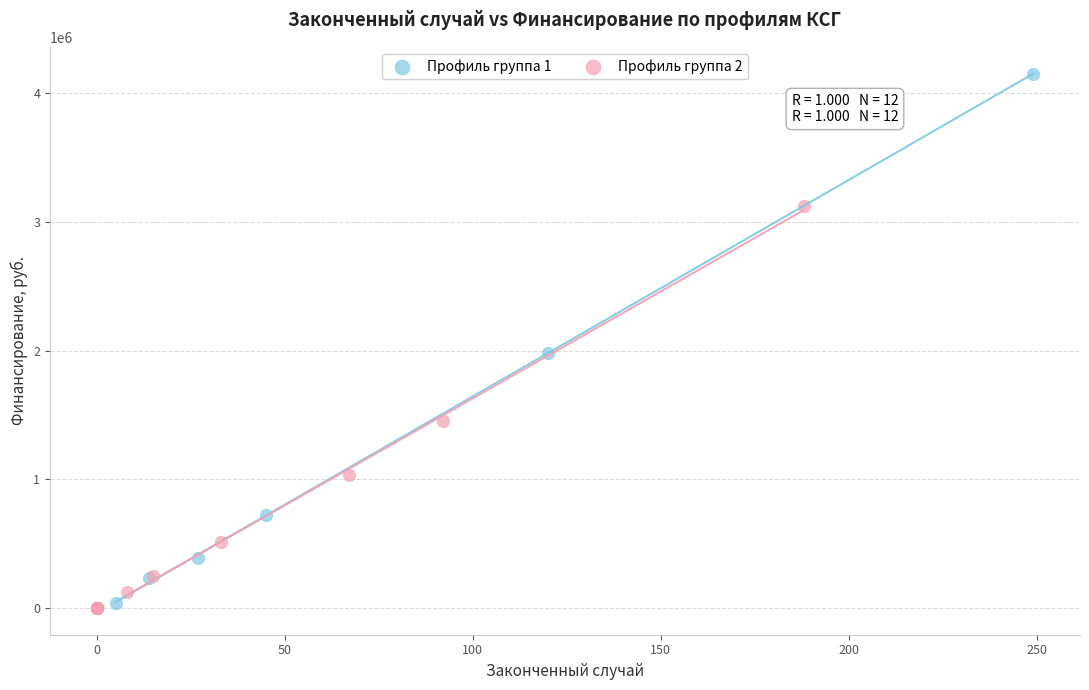

Which series has the widest spread of Y values?

Профиль группа 1